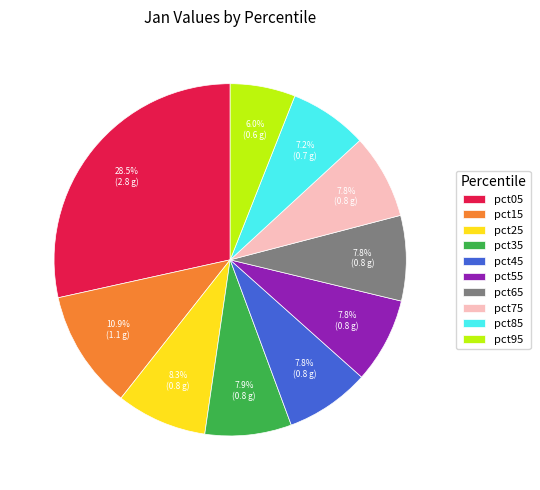

Between pct95 and pct15, which is larger?

pct15